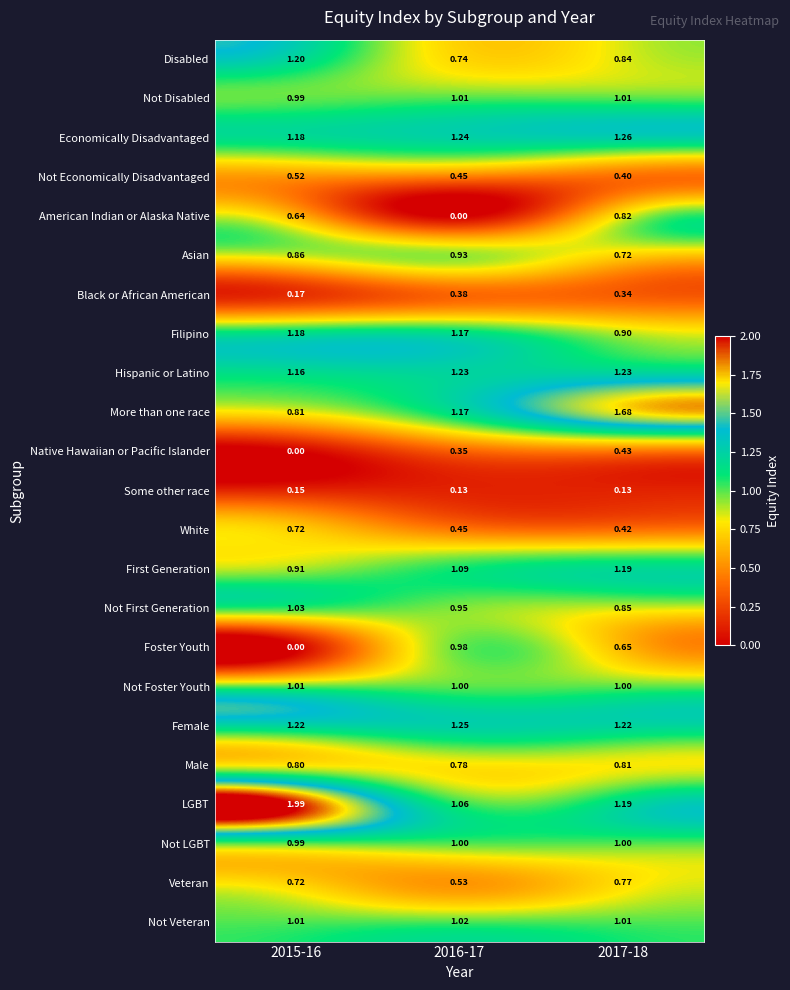

Which series has the largest range (max minus min)?

Foster Youth